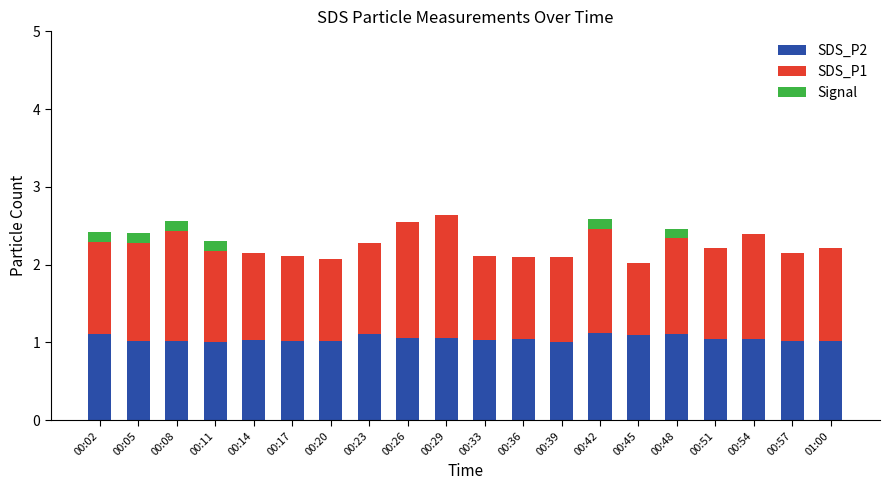

The SDS_P2 series shows 1.1 at 00:26. True or false?

True